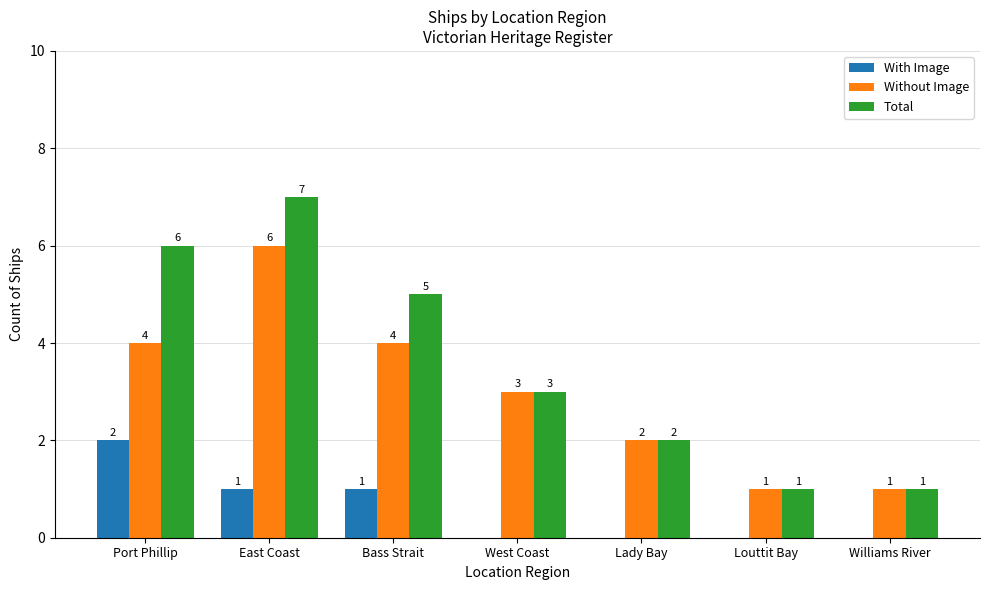

How many With Image values are between 0 and 1?

6